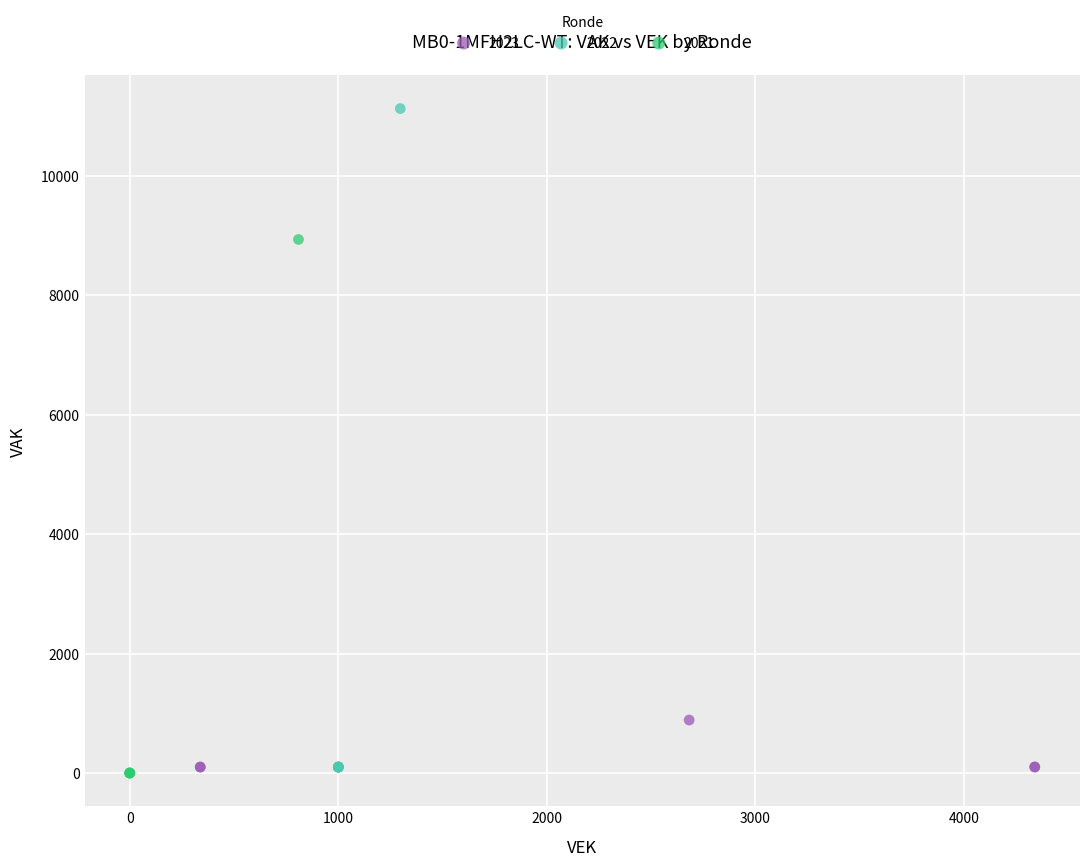

Which series contains the lowest Y value?

2021